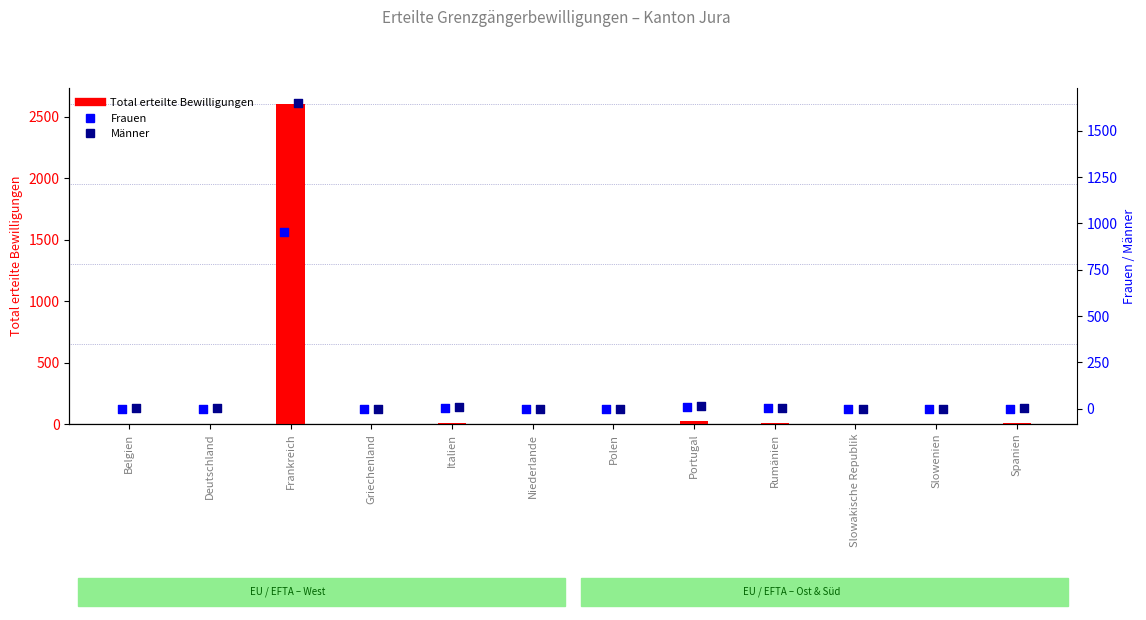

What are all the series names shown in the legend?

Total, Frauen, Männer